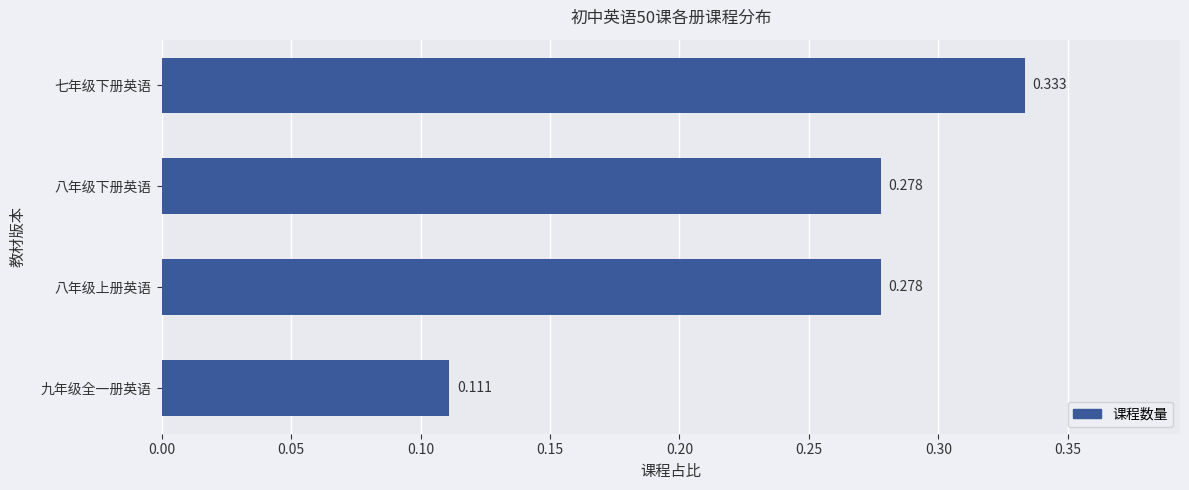

How many bars are there in total?

4